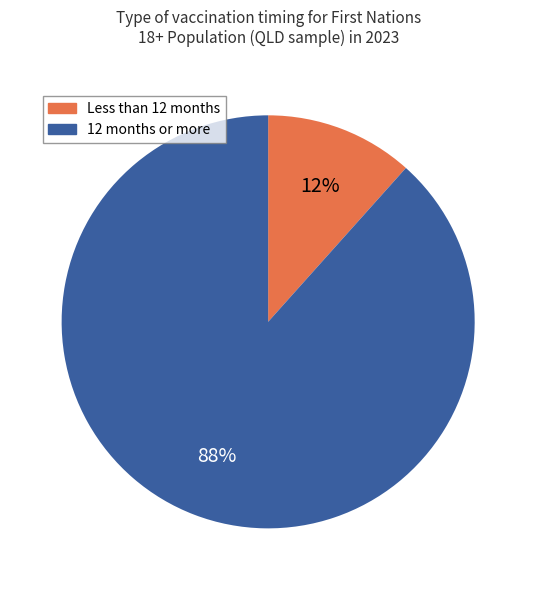

Is there a majority slice in this chart?

Yes